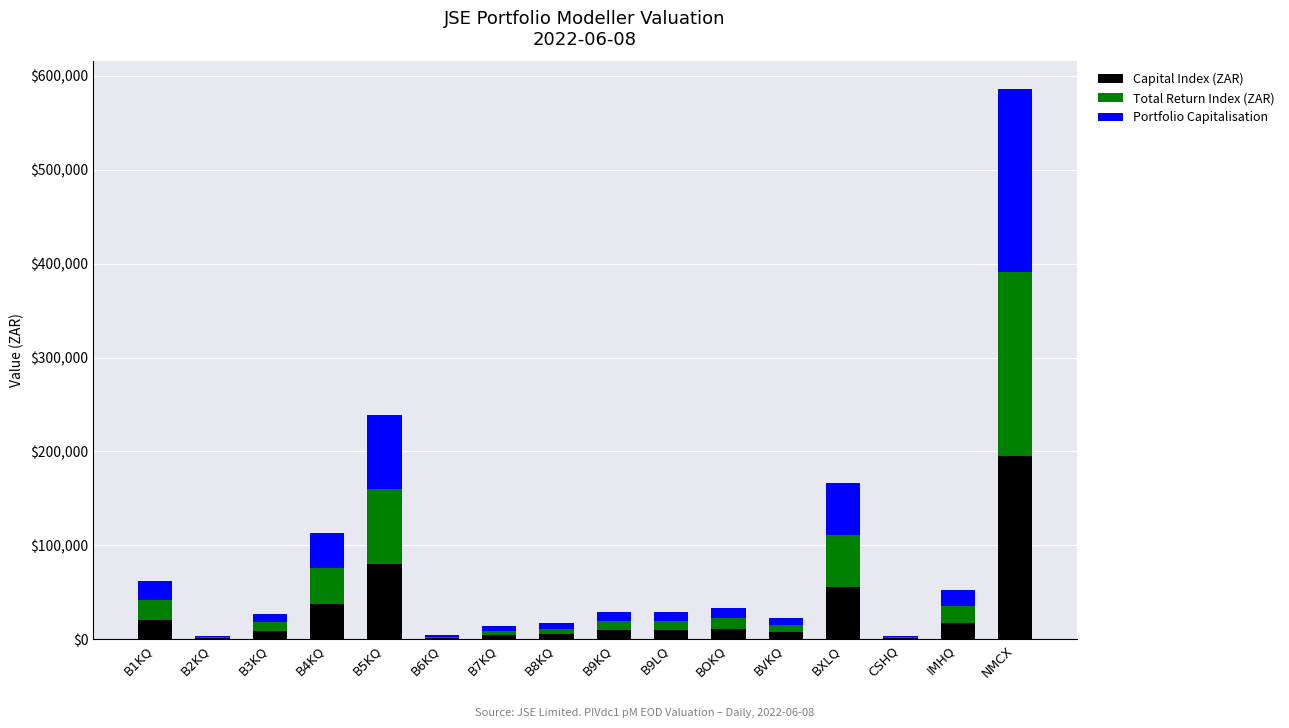

What is the approximate value of Capital Index (ZAR) at B9LQ?

9747.7